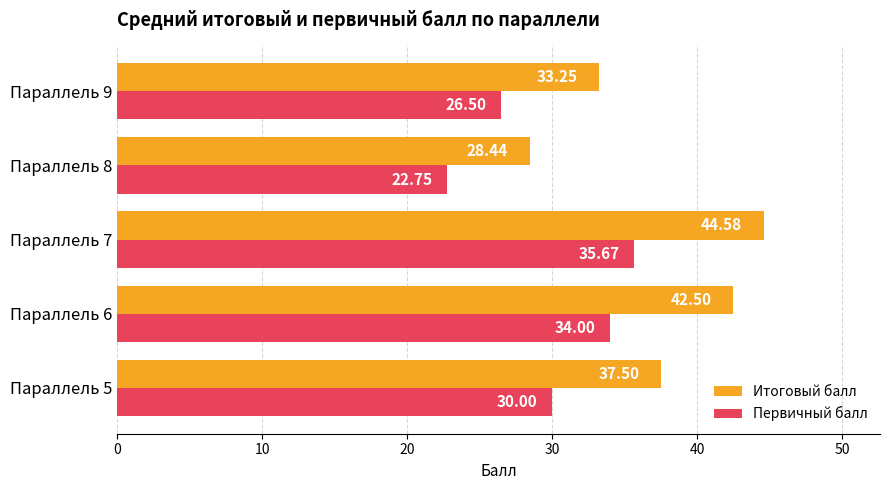

What is the maximum value shown in the chart?

44.6